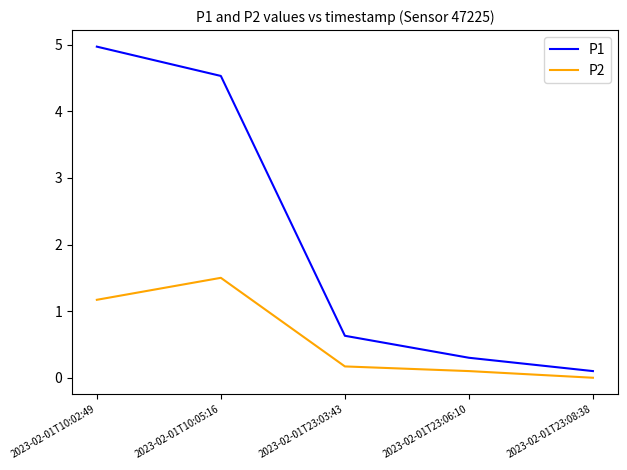

True or false: P1 and P2 intersect in this chart.

False